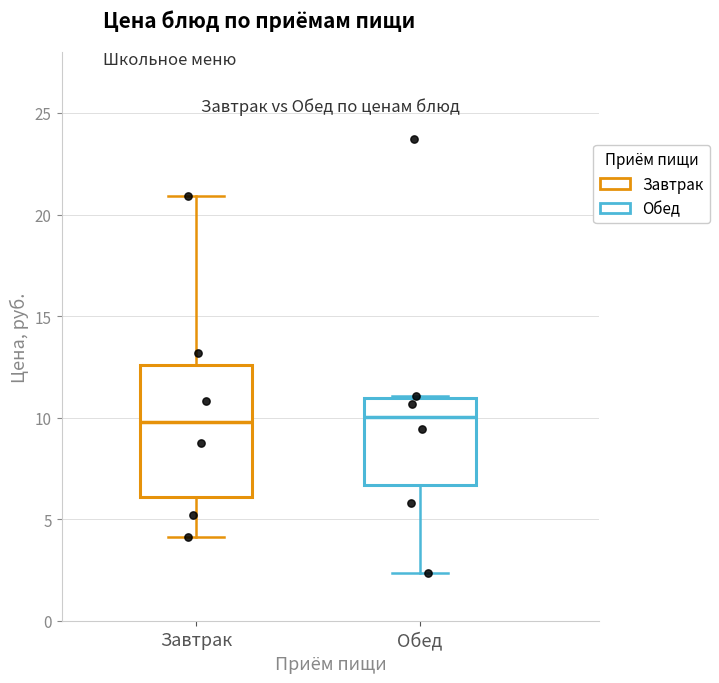

Reading left to right, transcribe this box plot: for each box, give where its median line is, the range the box spans, and where its two whiskers end, as read against the y-axis. The values are not printed on the chart, so give them approximately, as read against the axis.

Завтрак: median 10.0, box 6.0 to 12.5, whiskers 4.0 to 21.0
Обед: median 10.0, box 6.5 to 11.0, whiskers 2.5 to 11.0